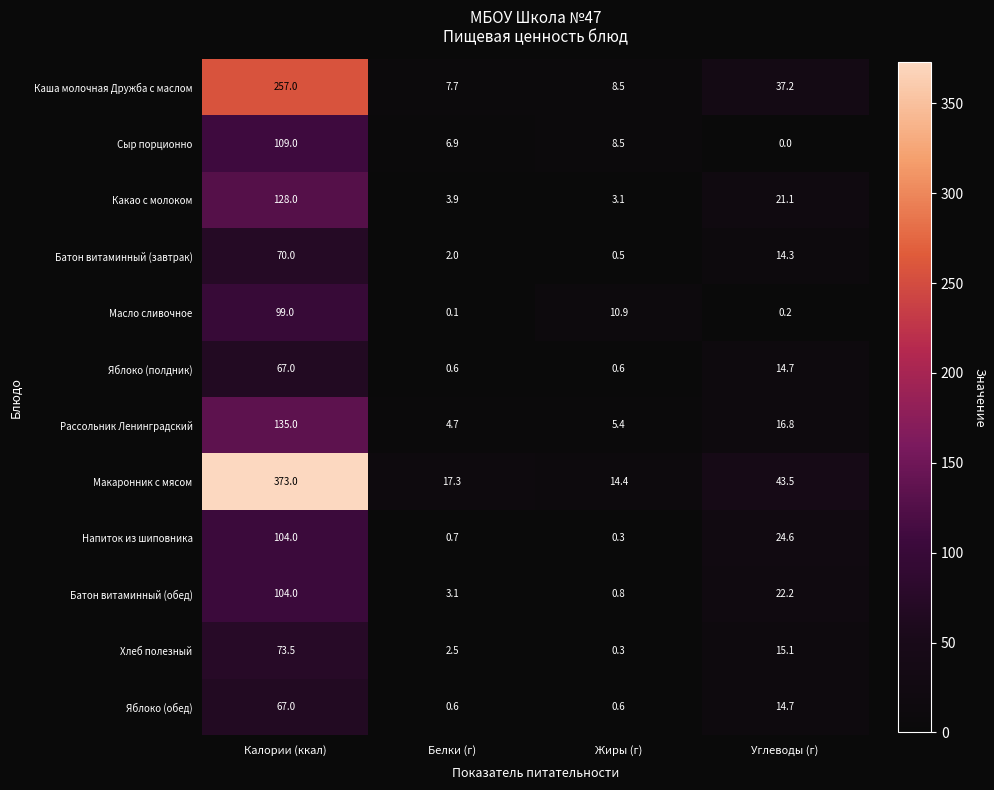

What is the spread (max minus min) of values at Углеводы (г)?

43.5